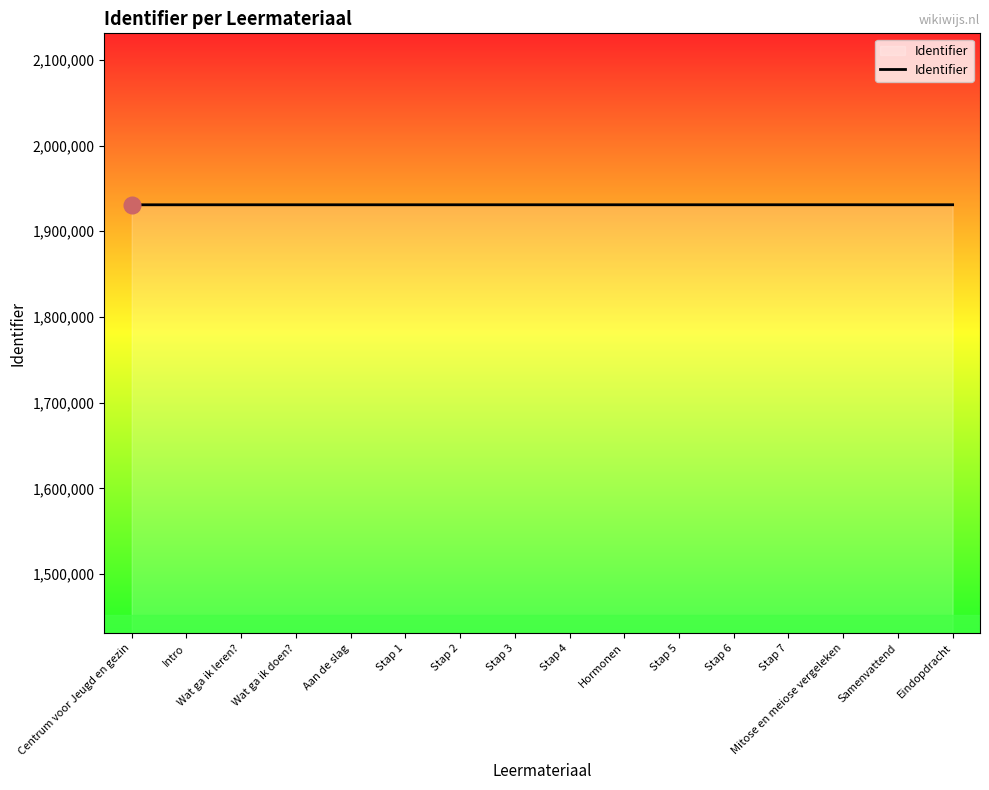

What is the sum of all values?

30893793